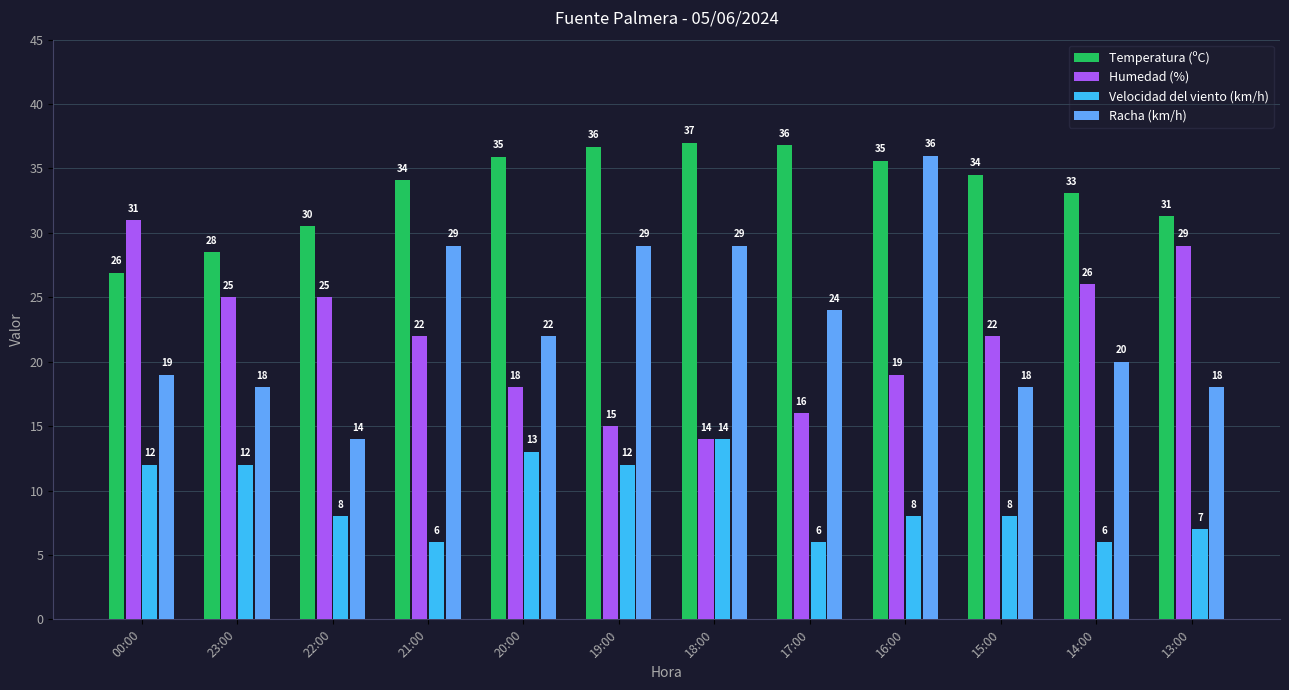

At which label does Racha (km/h) reach its minimum?

22:00